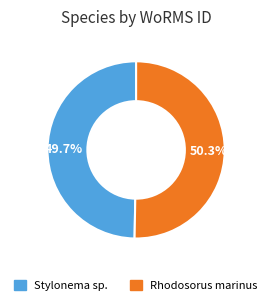

What percentage is the Stylonema sp. slice, to the nearest percent?

50%